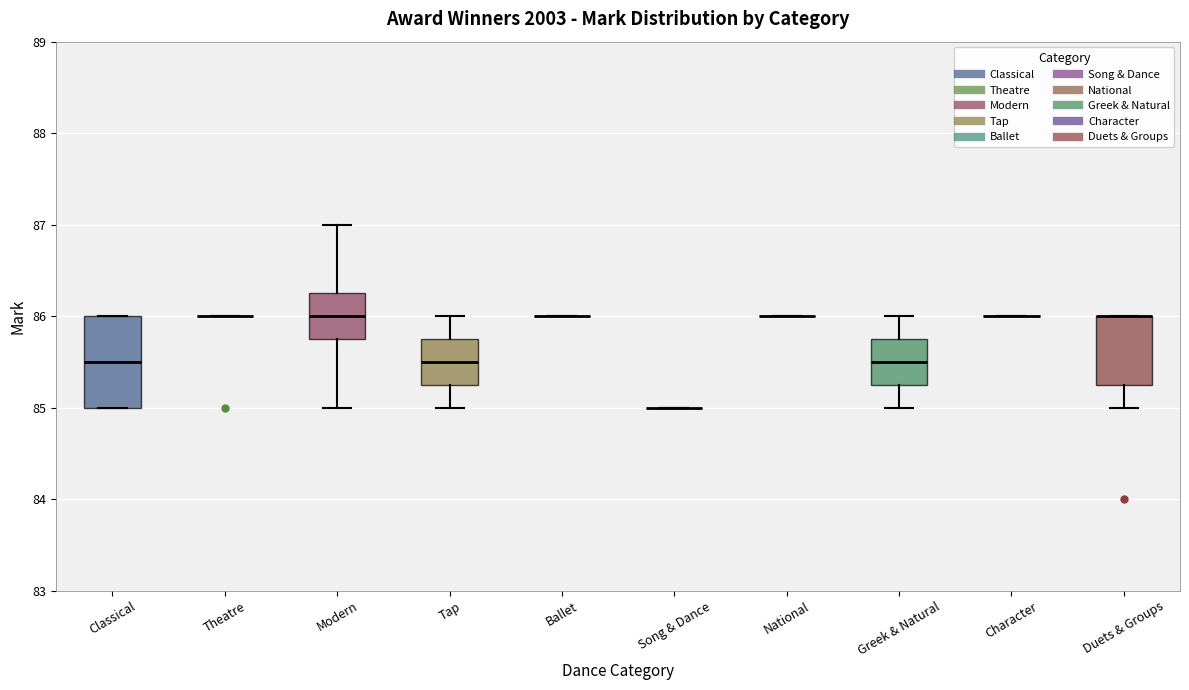

Reading left to right, transcribe this box plot: for each box, give where its median line is, the range the box spans, and where its two whiskers end, as read against the y-axis. The values are not printed on the chart, so give them approximately, as read against the axis.

Classical: median 85.5, box 85.0 to 86.0, whiskers 85.0 to 86.0
Theatre: box collapsed to a line at 86.0, whiskers 86.0 to 86.0
Modern: median 86.0, box 85.8 to 86.3, whiskers 85.0 to 87.0
Tap: median 85.5, box 85.3 to 85.8, whiskers 85.0 to 86.0
Ballet: box collapsed to a line at 86.0, whiskers 86.0 to 86.0
Song & Dance: box collapsed to a line at 85.0, whiskers 85.0 to 85.0
National: box collapsed to a line at 86.0, whiskers 86.0 to 86.0
Greek & Natural: median 85.5, box 85.3 to 85.8, whiskers 85.0 to 86.0
Character: box collapsed to a line at 86.0, whiskers 86.0 to 86.0
Duets & Groups: median 86.0 (drawn on the box's upper edge), box 85.3 to 86.0, whiskers 85.0 to 86.0